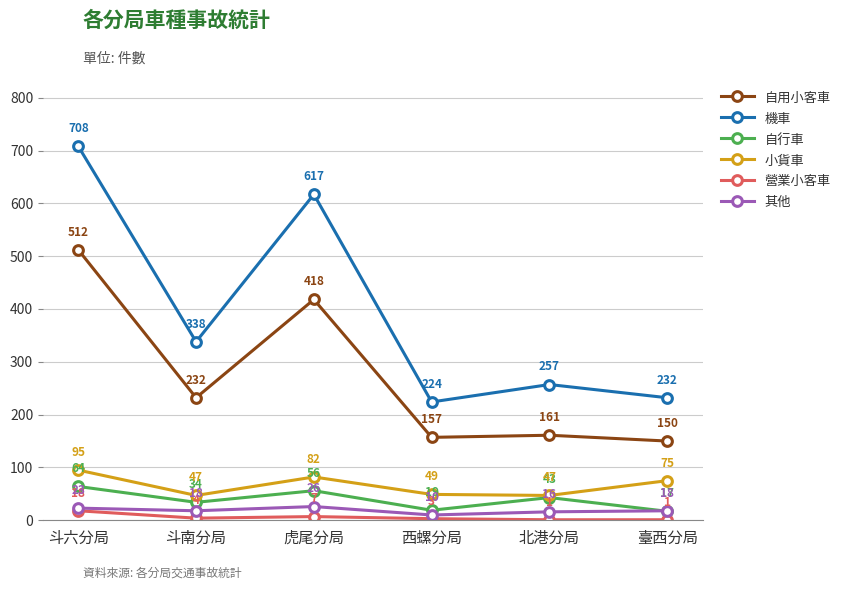

True or false: 營業小客車 has more than 2 points higher than both neighbors.

False